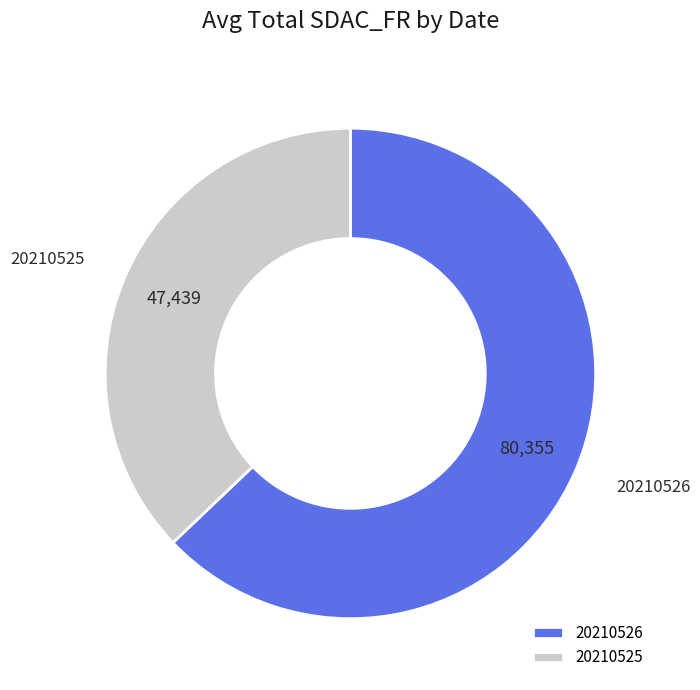

Is it true that 20210525 is 37% of the pie?

True